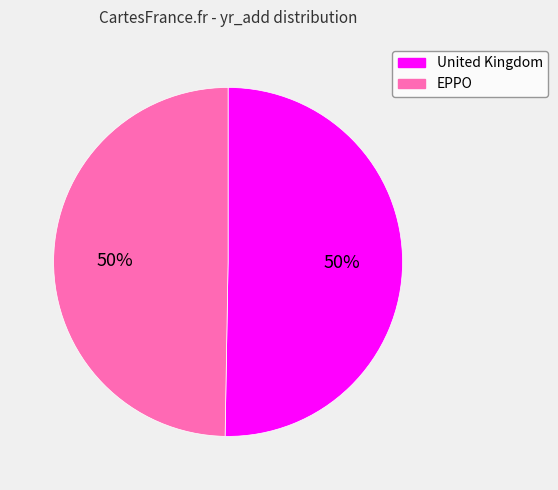

Approximately how many times larger is the value at EPPO compared to United Kingdom?

1.0